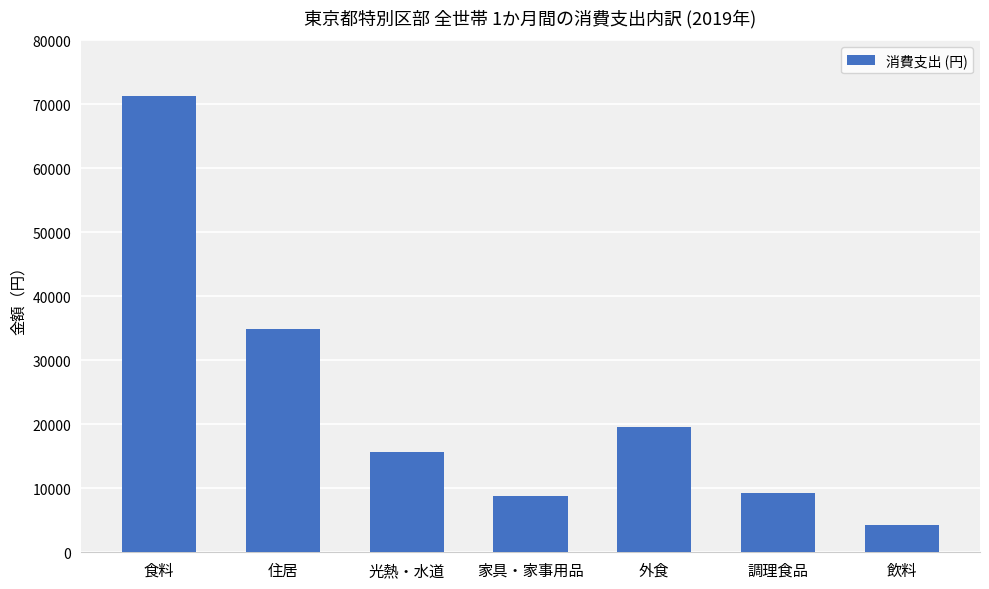

What is the difference between the values at 光熱・水道 and 住居?

19147